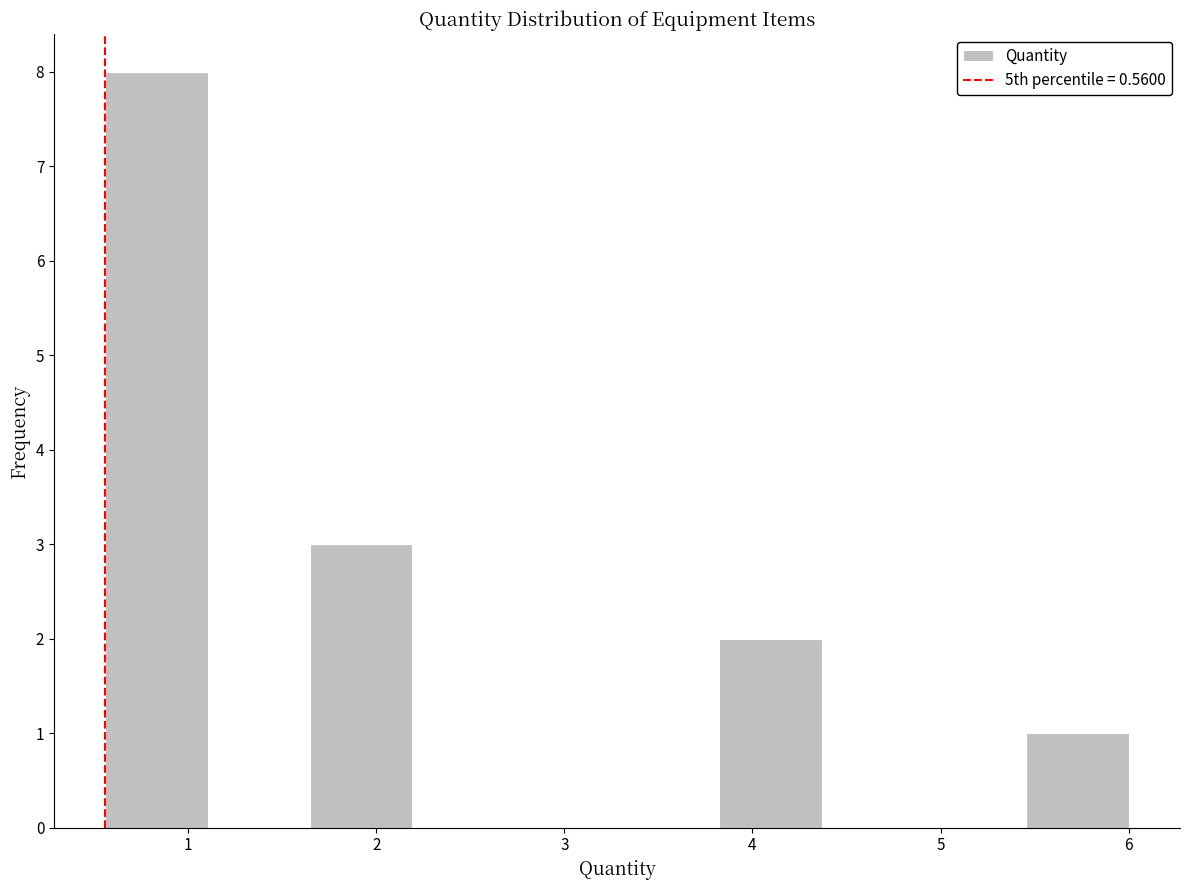

Reading left to right, transcribe this chart: for each bar, give the range it covers on the x-axis and its height. Neither the bar edges nor the heights are printed on the chart, so give them approximately, as read against the axes.

0.6 to 1.1: 8
1.1 to 1.6: 0
1.6 to 2.2: 3
2.2 to 2.7: 0
2.7 to 3.3: 0
3.3 to 3.8: 0
3.8 to 4.4: 2
4.4 to 4.9: 0
4.9 to 5.5: 0
5.5 to 6.0: 1